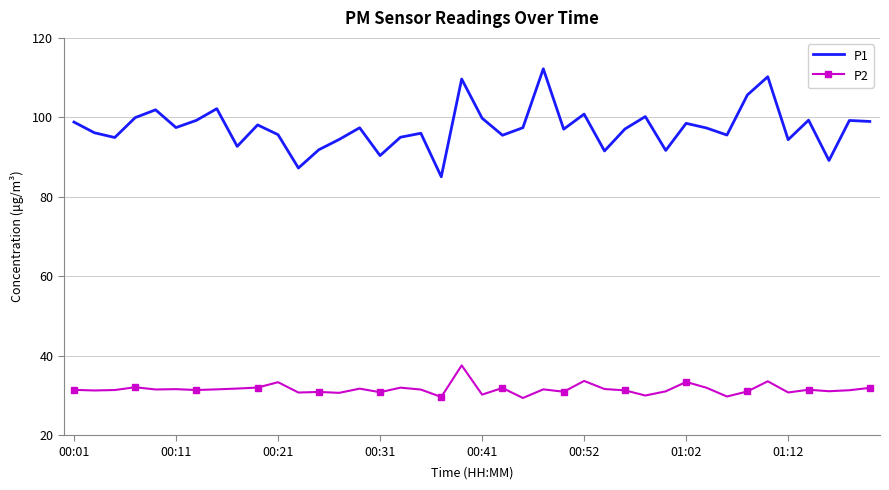

At how many categories does at least one series exceed 71?

40